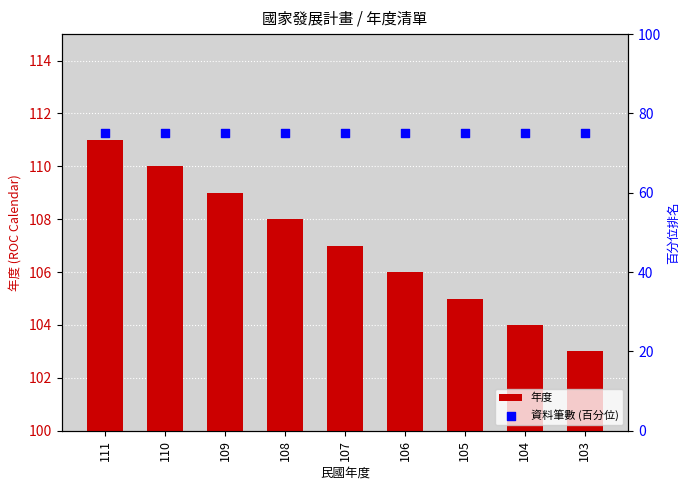

Which series has the widest spread of Y values?

年度